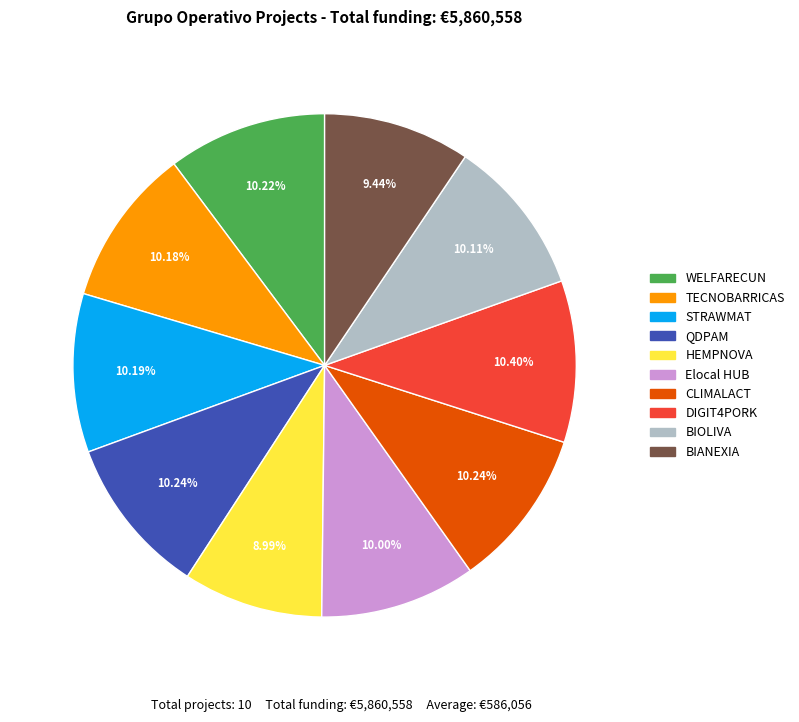

To the nearest percent, what percentage of the pie is QDPAM?

10%